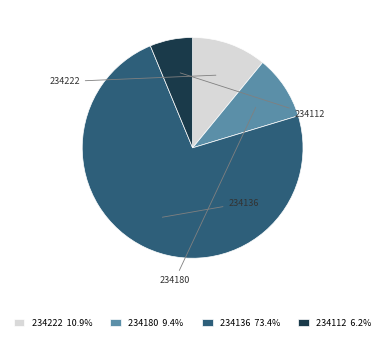

To the nearest percent, what is the average slice percentage?

25%